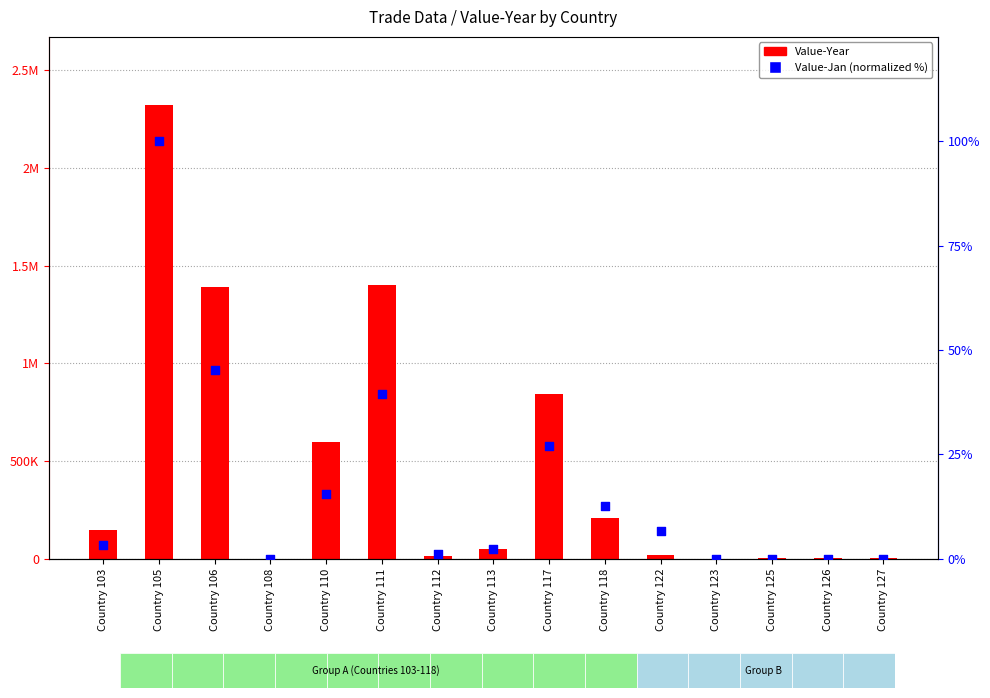

Which series has the largest total across all categories?

Value-Year